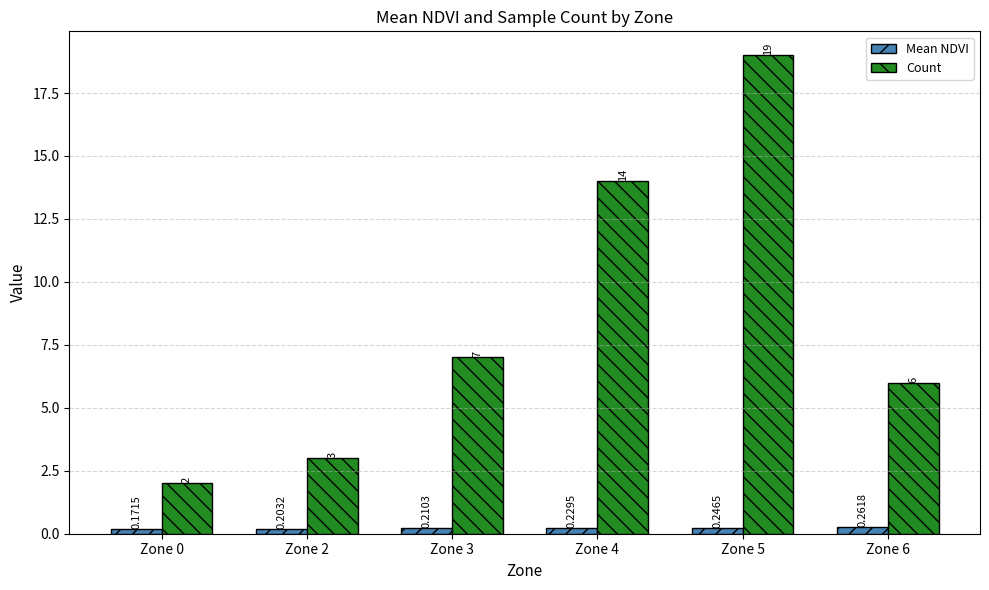

How many bars are there in each group?

2